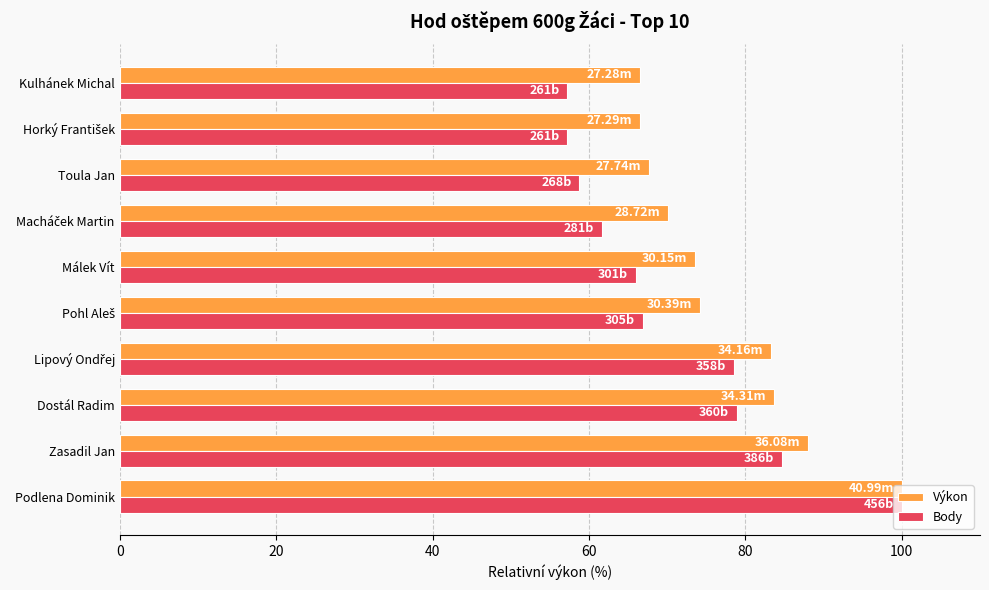

Which category has the highest value in the Výkon series?

Podlena Dominik